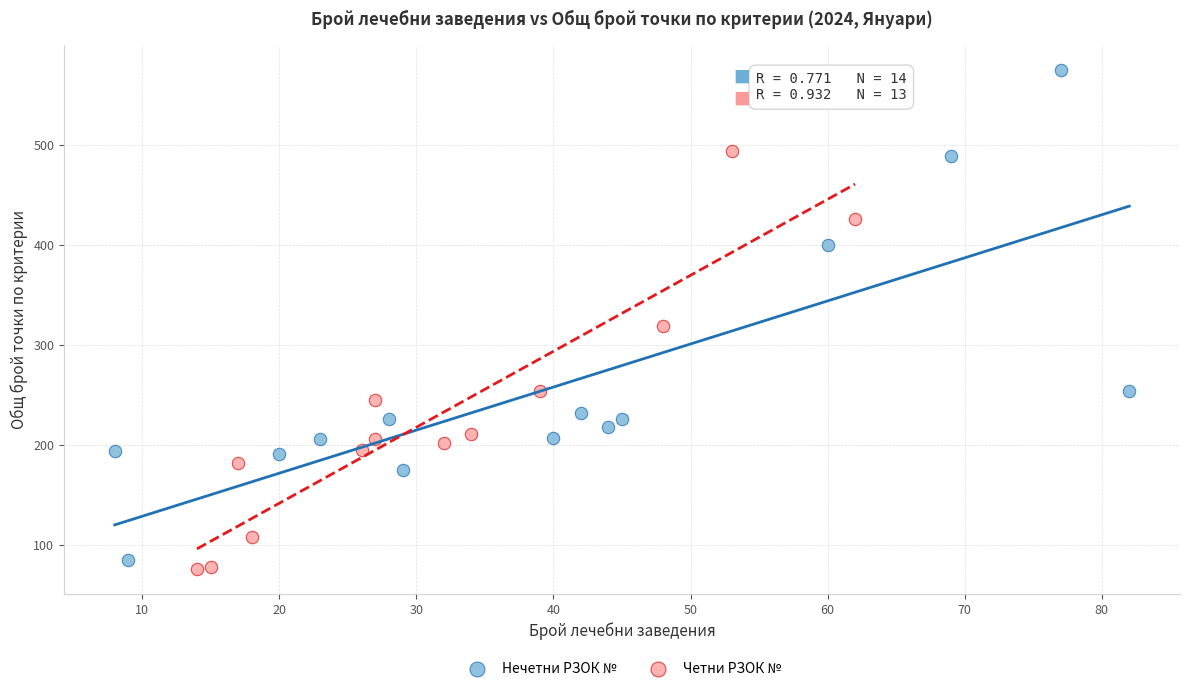

Which series has the widest spread of Y values?

Нечетни РЗОК №